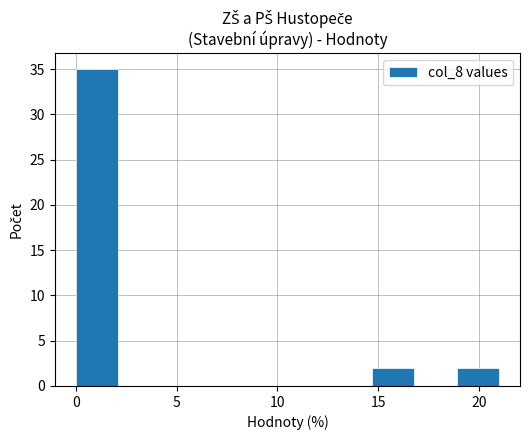

How tall is the bar that spans 0.0 to 2.1 on the x-axis? Neither the bar edges nor the heights are printed on the chart, so give them approximately, as read against the axes.

35